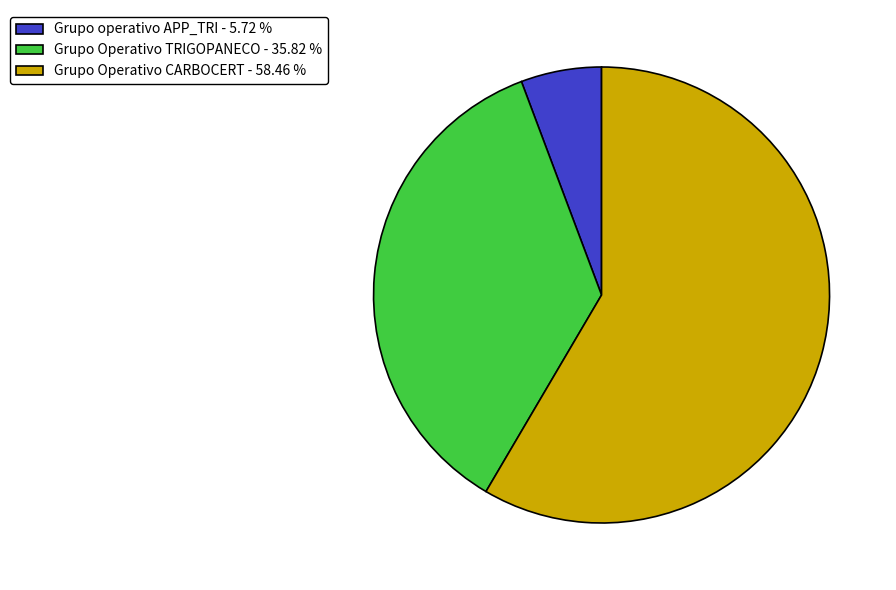

Is the sum of Grupo Operativo CARBOCERT - 58.46 % and Grupo operativo APP_TRI - 5.72 % greater than half?

Yes